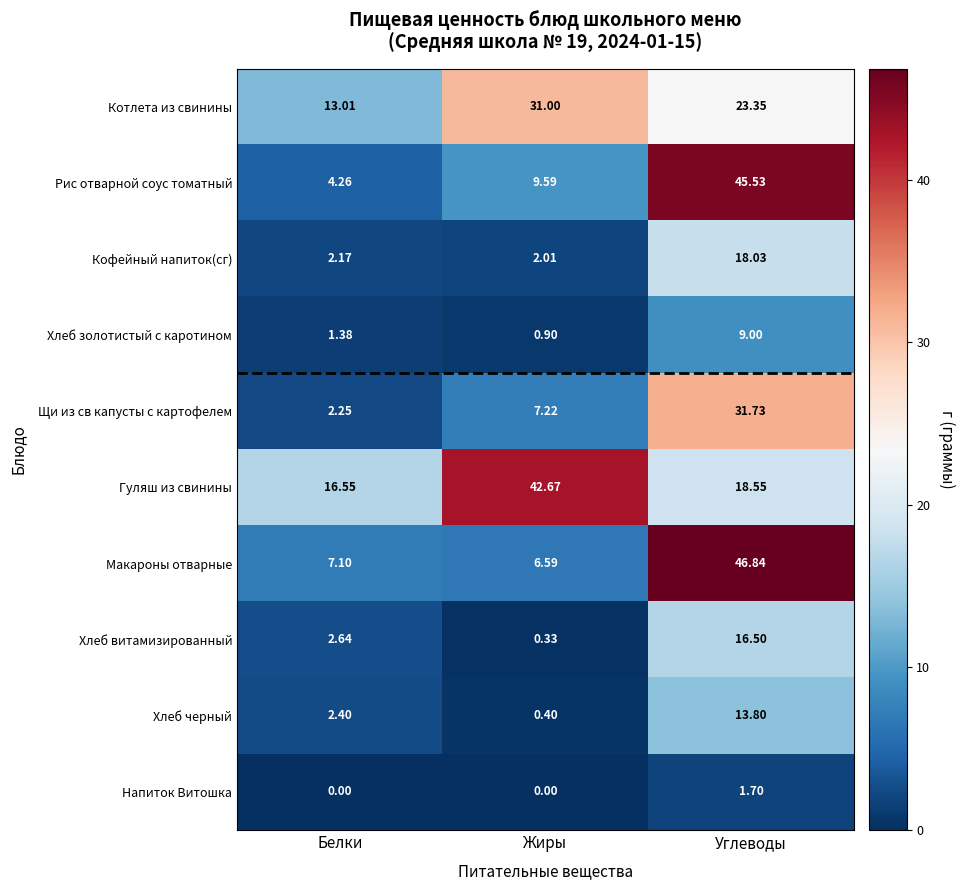

How many categories are shown in the chart?

3